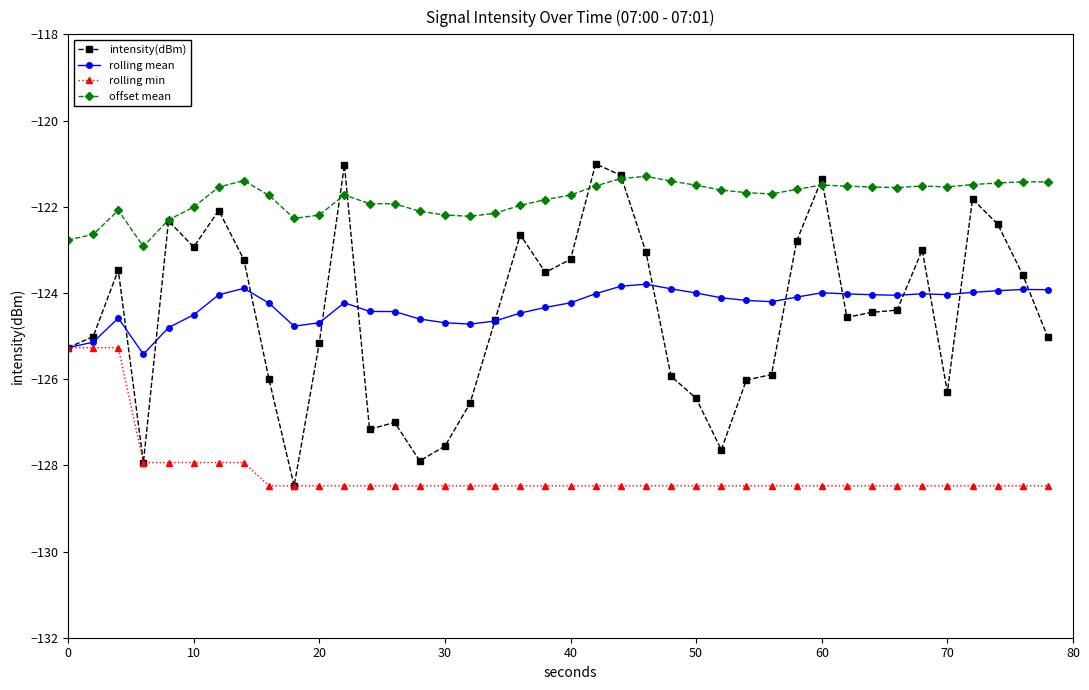

Which series has the largest total across all categories?

offset mean